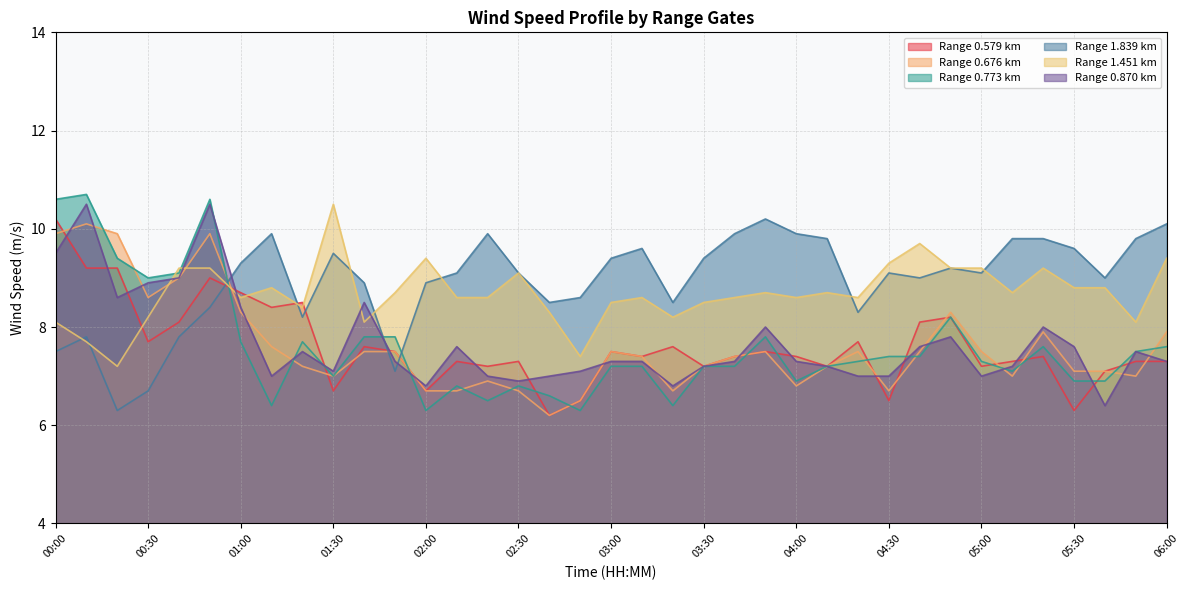

Between 05:50 and 00:40, which is larger?

00:40